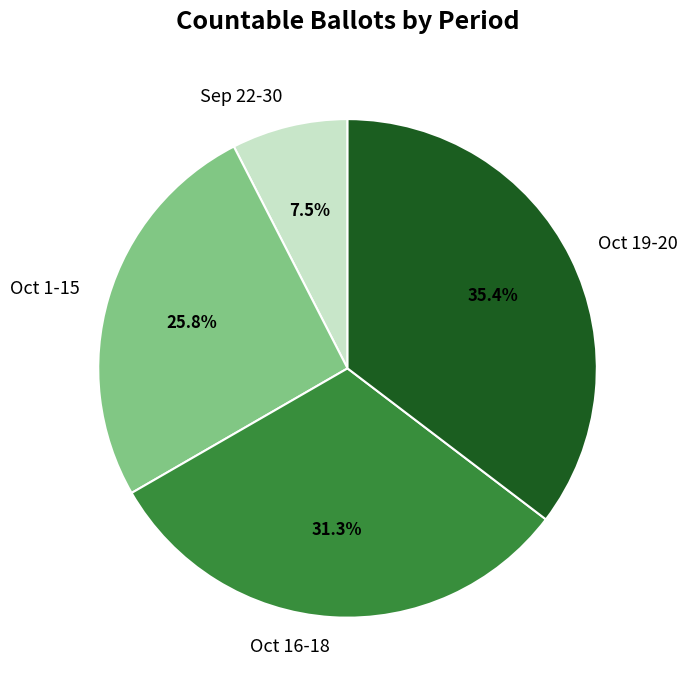

What percentage do Sep 22-30 and Oct 1-15 together represent?

33.3%